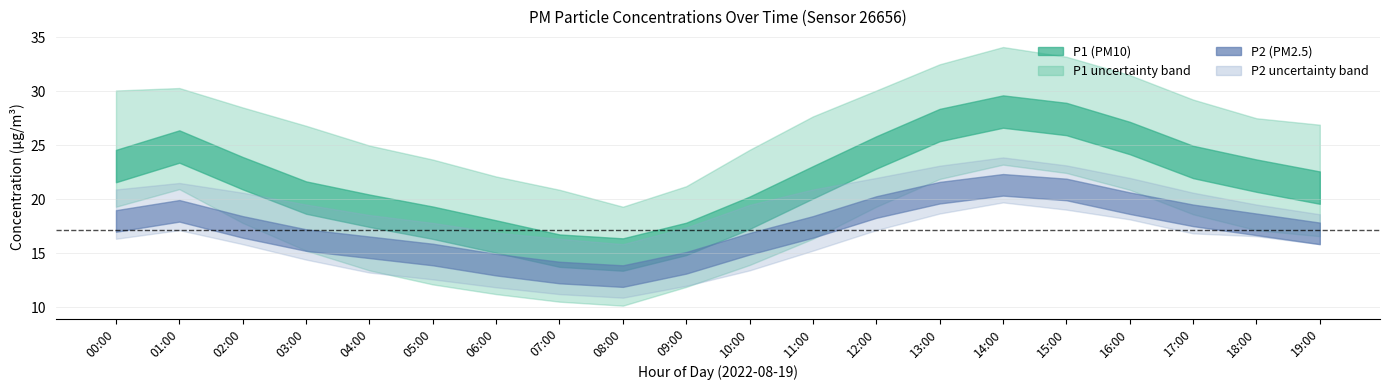

What is the greatest value displayed?

34.1